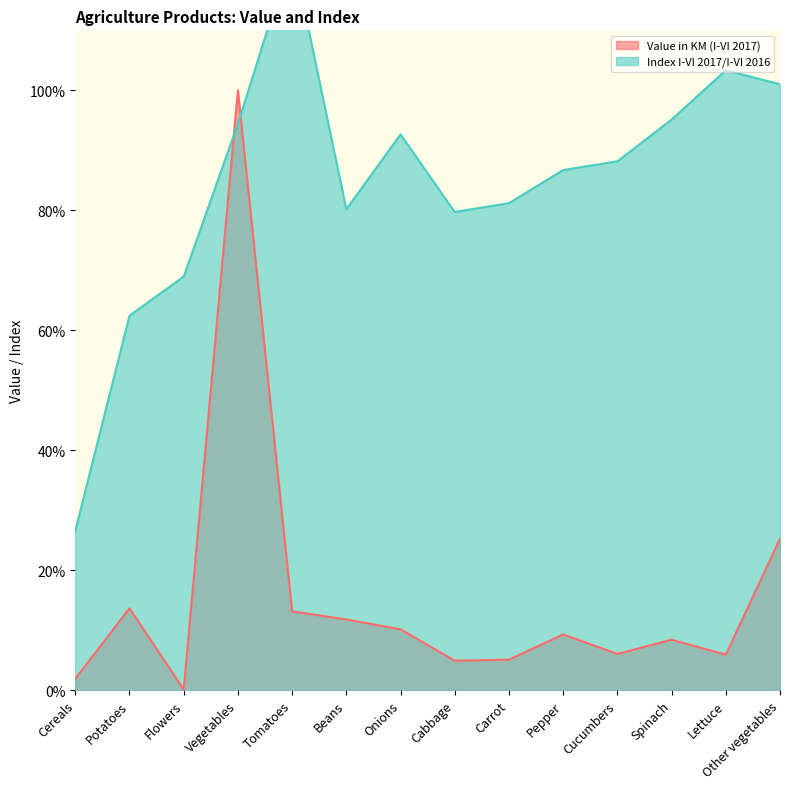

Count the number of categories in the chart.

14